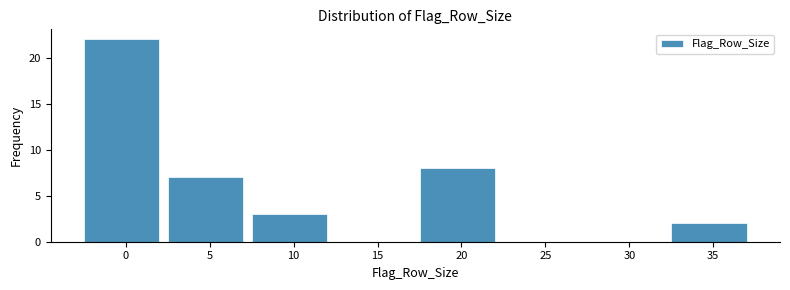

Reading left to right, what are all the values shown in this chart?

0=22	5=7	10=3	15=0	20=8	25=0	30=0	35=2